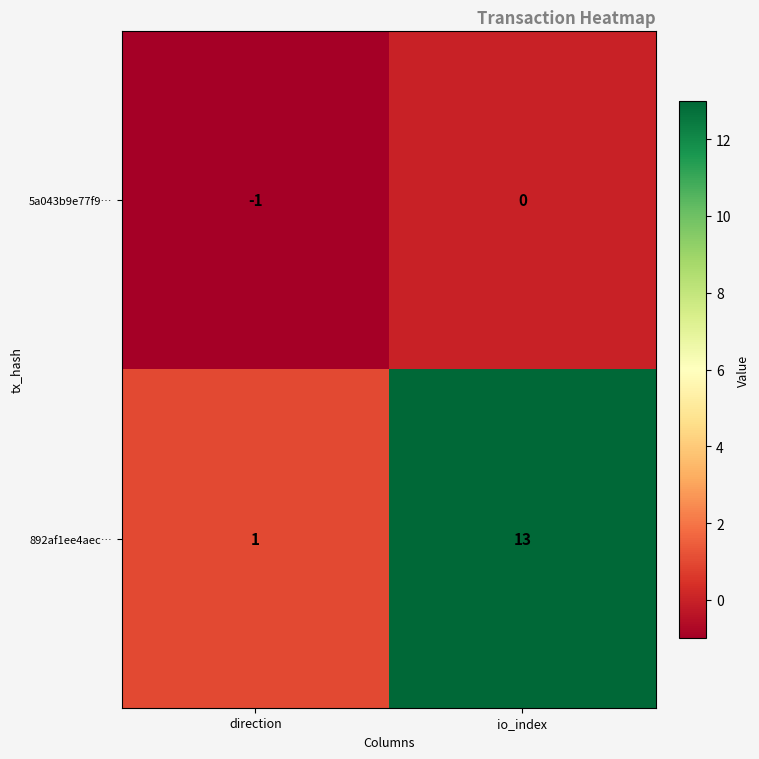

The value of 5a043b9e77f9… at direction is -1. True or false?

True